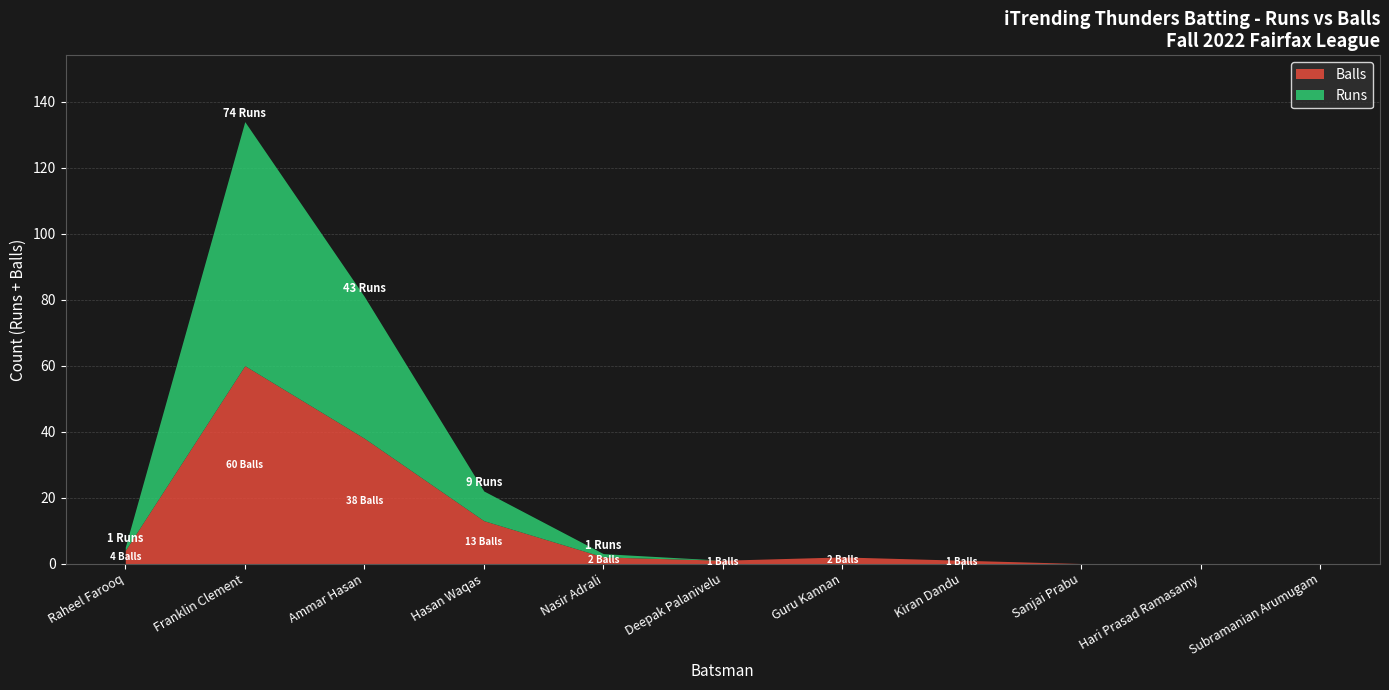

Is it true that Balls equals 0 at Subramanian Arumugam?

True